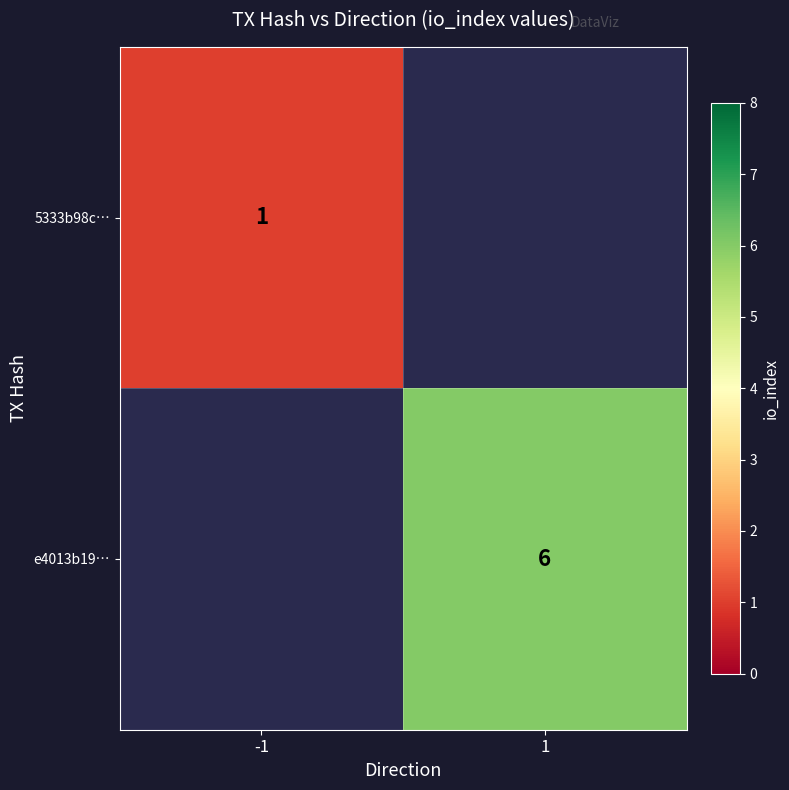

The value of 5333b98c… at -1 is 0. True or false?

False